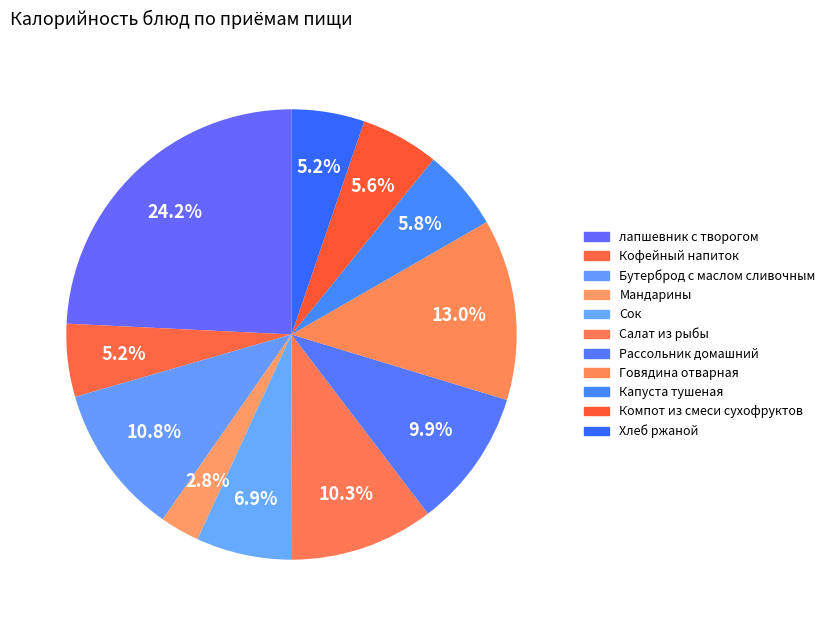

To the nearest percent, what is the average slice percentage?

9%